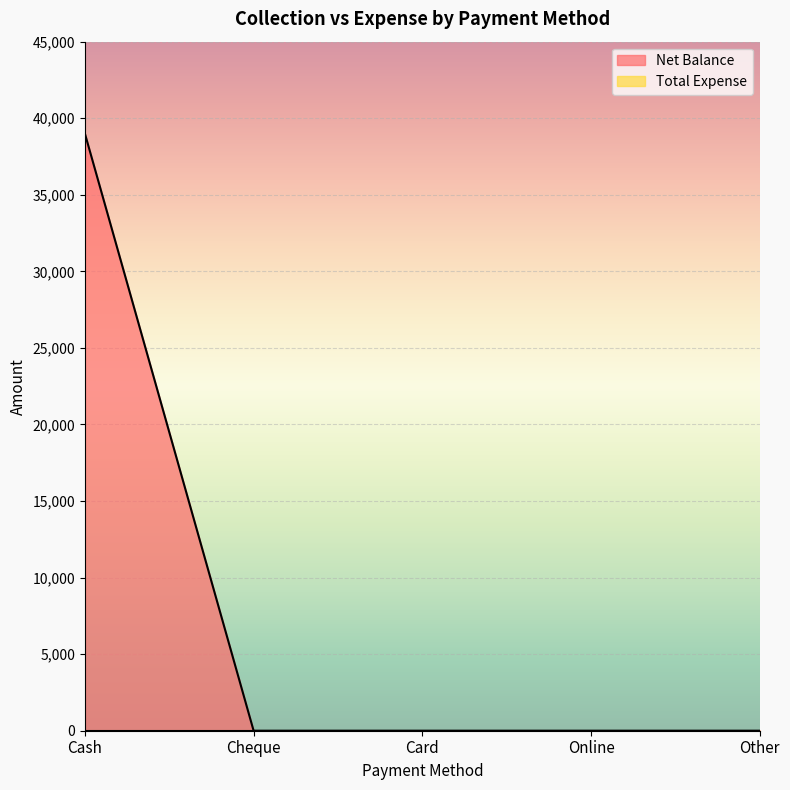

True or false: the data has more than 2 interior local peaks.

False